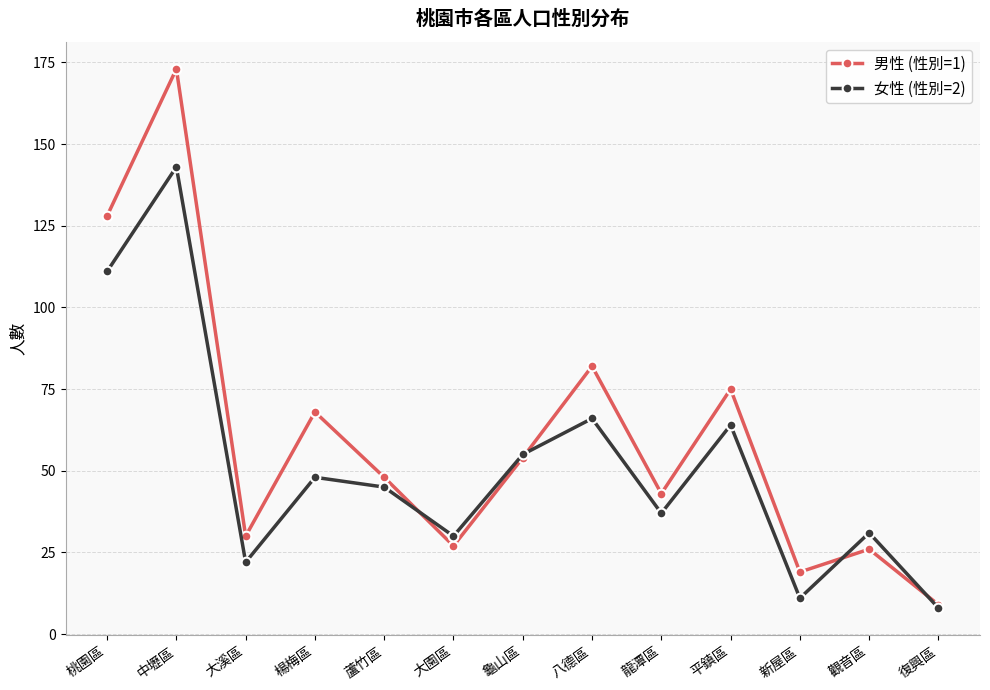

Where is 男性 (性別=1) nearest to the value 91?

八德區